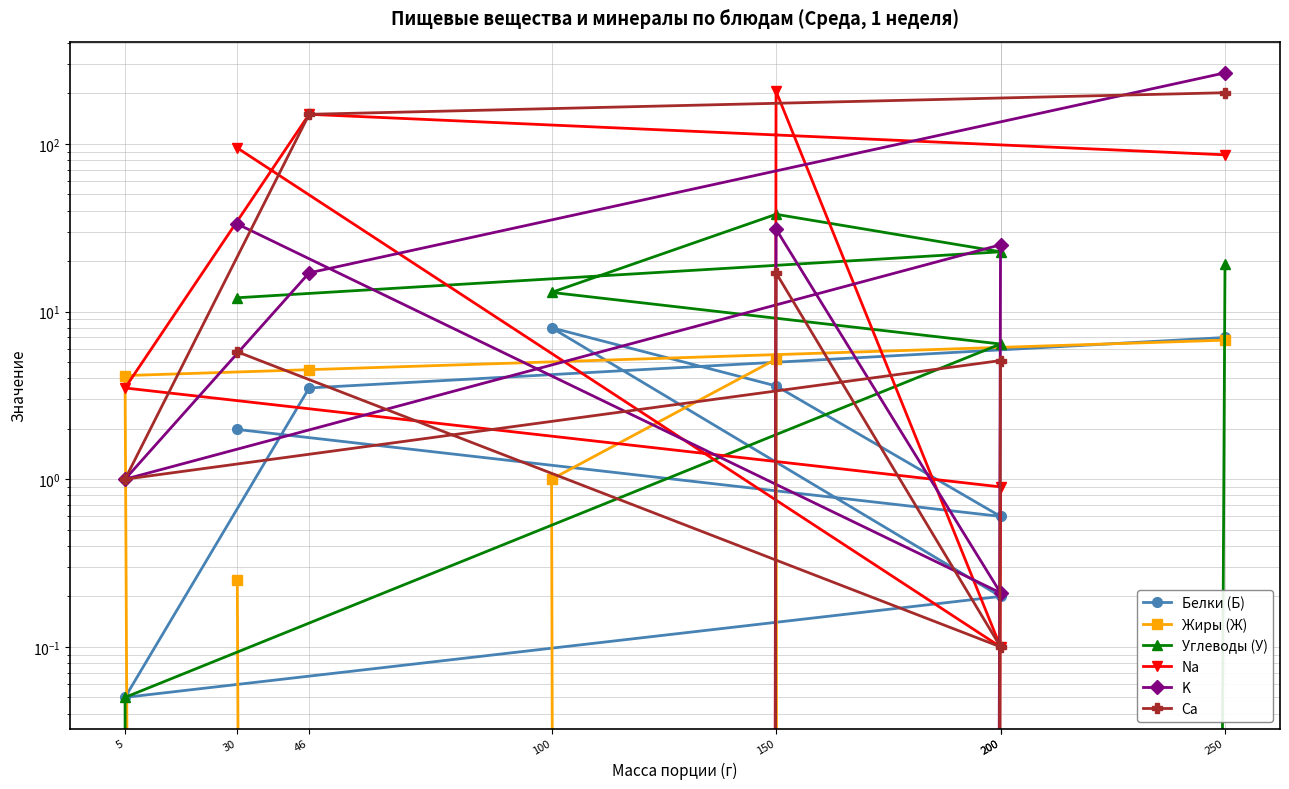

True or false: K has a value of 265.0 at 250.

True